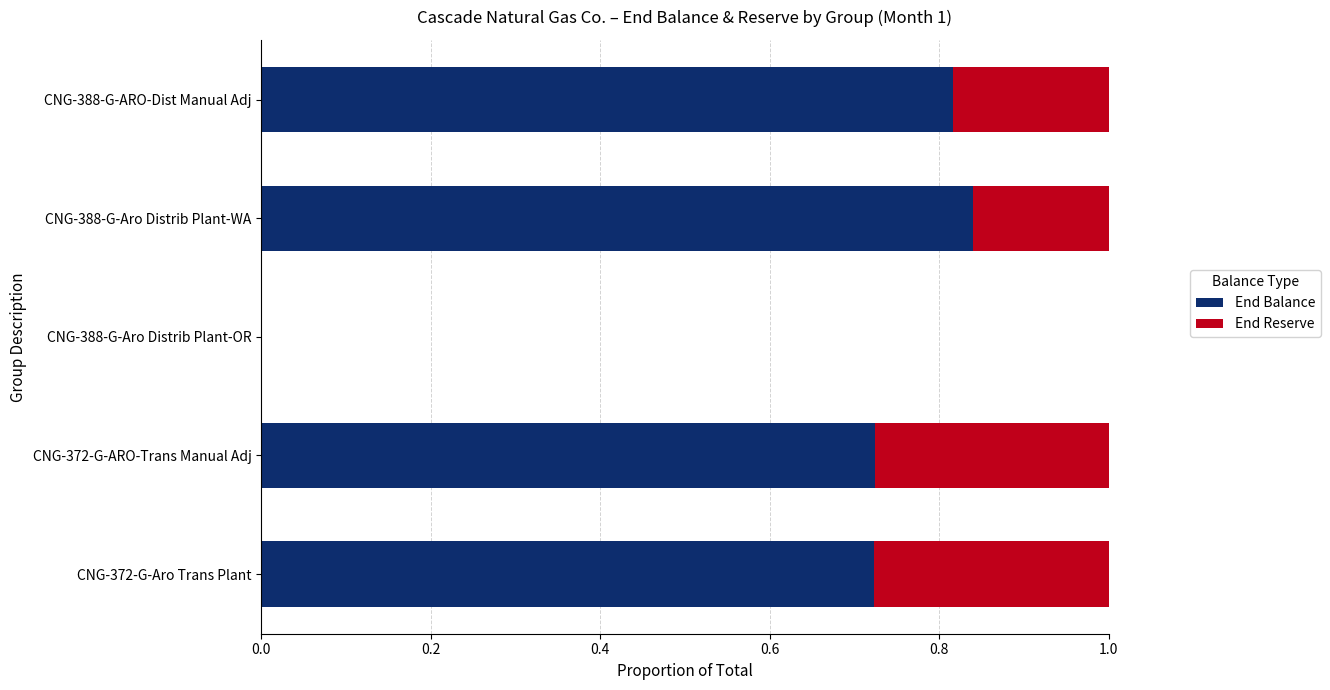

The value of End Balance at CNG-388-G-Aro Distrib Plant-WA is 0.4. True or false?

False